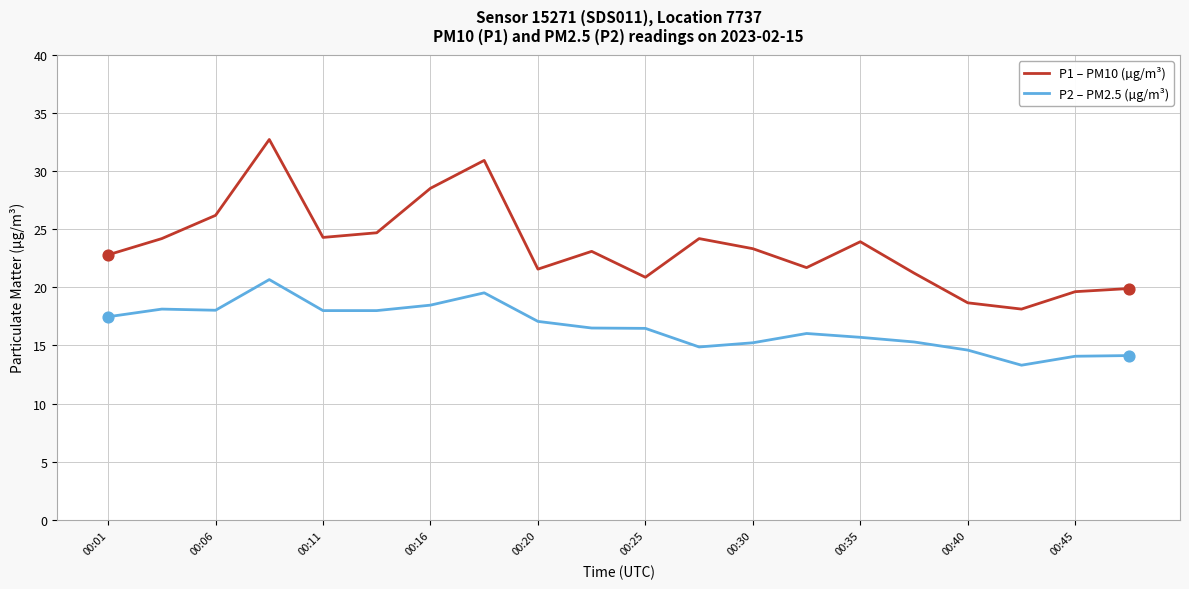

What are all the series names shown in the legend?

P1 – PM10 (µg/m³), P2 – PM2.5 (µg/m³)